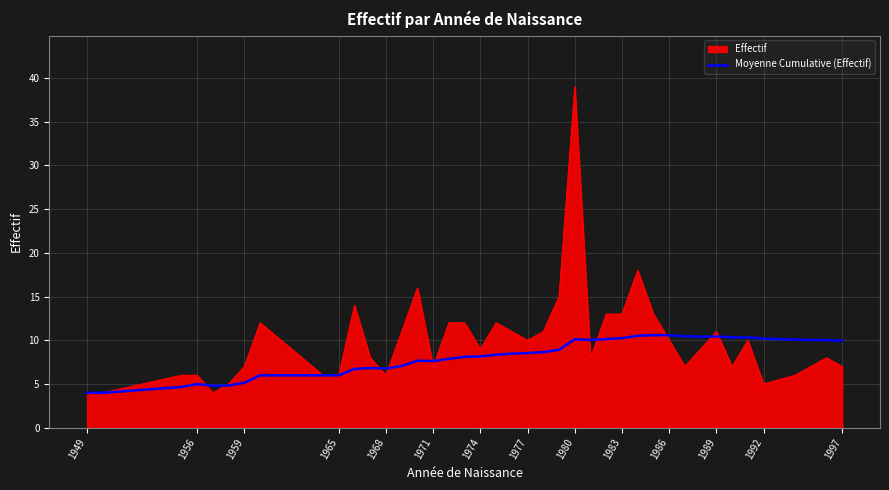

List the series in order of their overall mean, highest first.

Effectif, Moyenne Cumulative (Effectif)